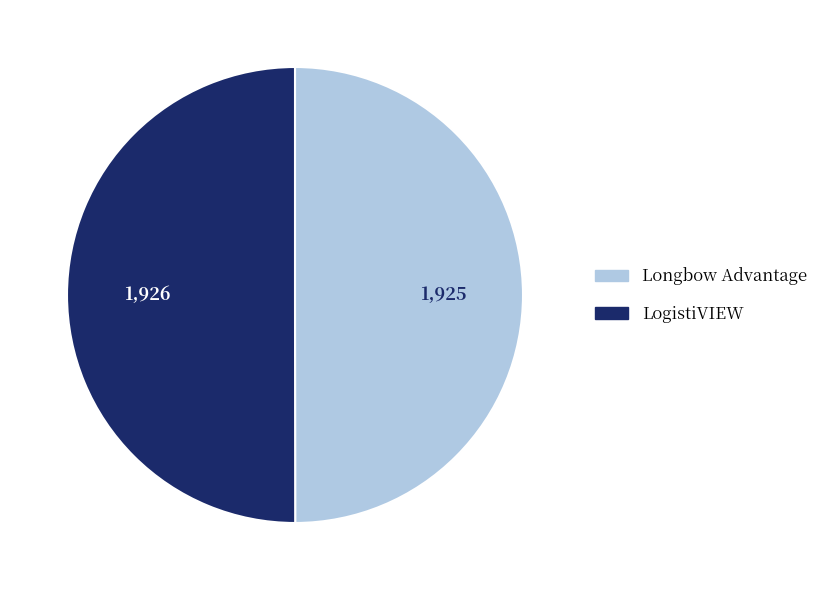

Is the sum of LogistiVIEW and Longbow Advantage greater than half?

Yes